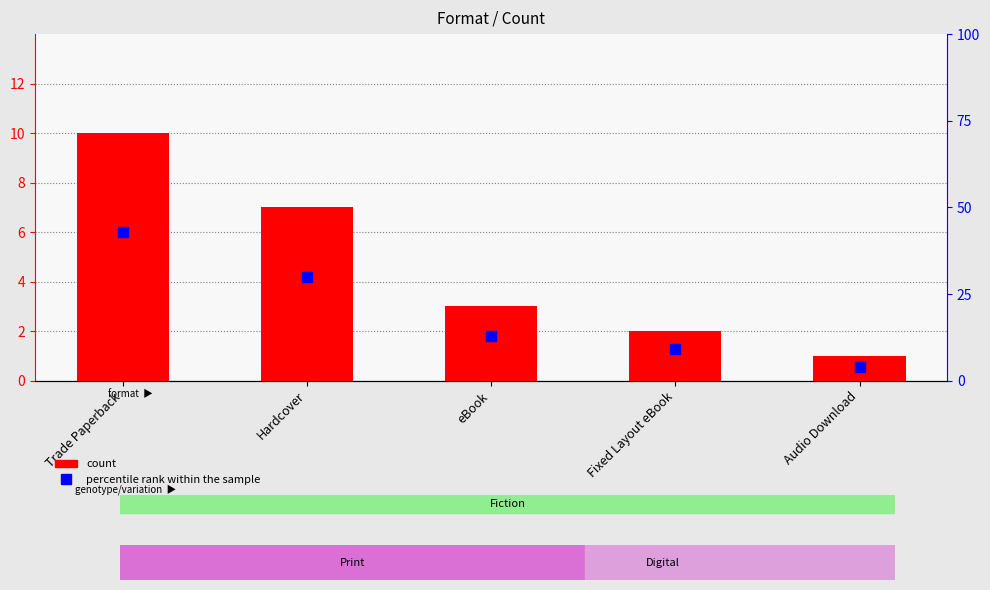

At which category is the sum across all series the highest?

Trade Paperback